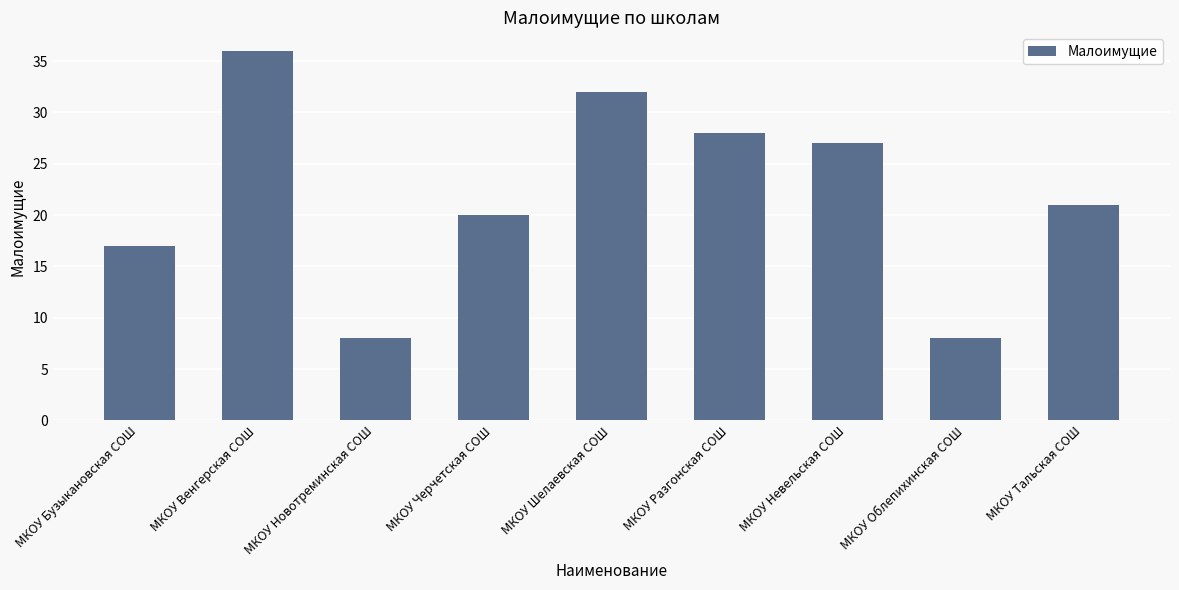

The chart shows a value of 17 at МКОУ Бузыкановская СОШ. True or false?

True